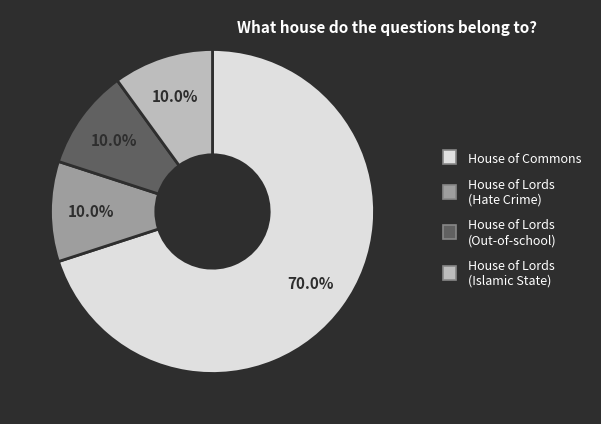

Which category has the biggest portion of the pie?

House of Commons